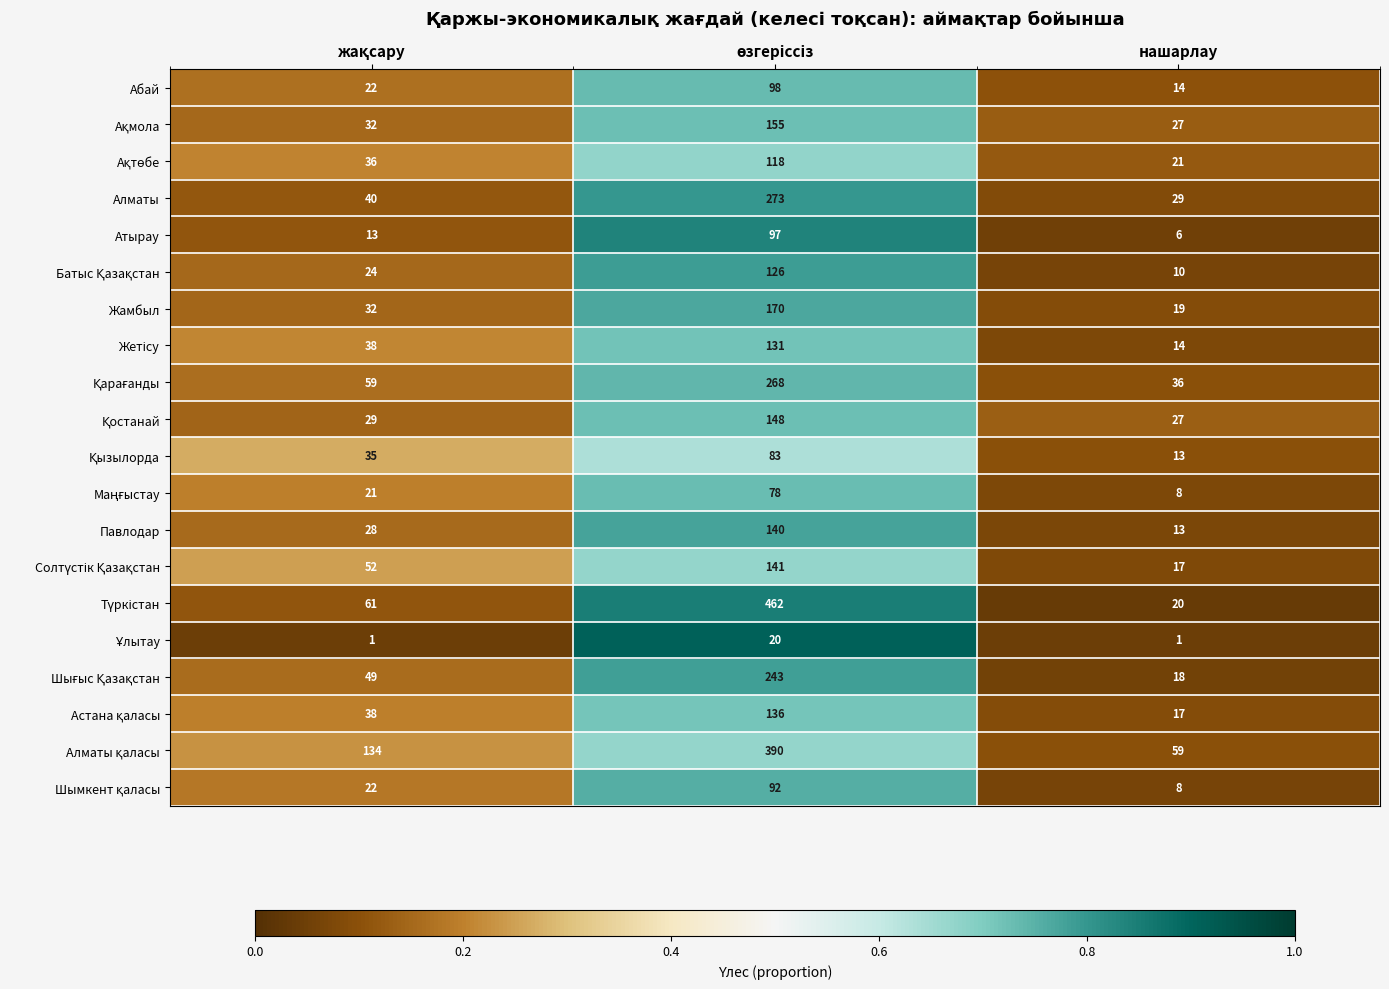

What is the sum of all Атырау values?

116